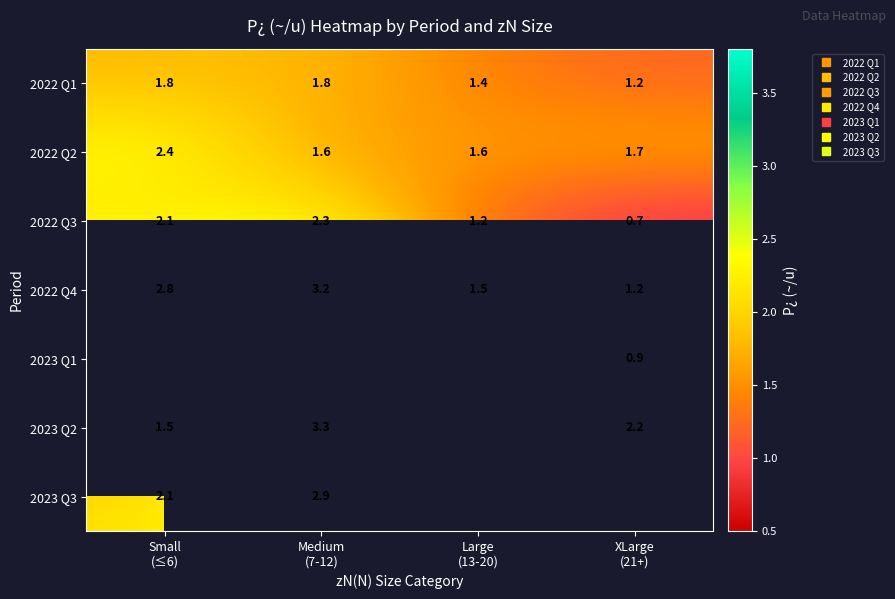

Which series has the widest spread of values?

2022 Q4